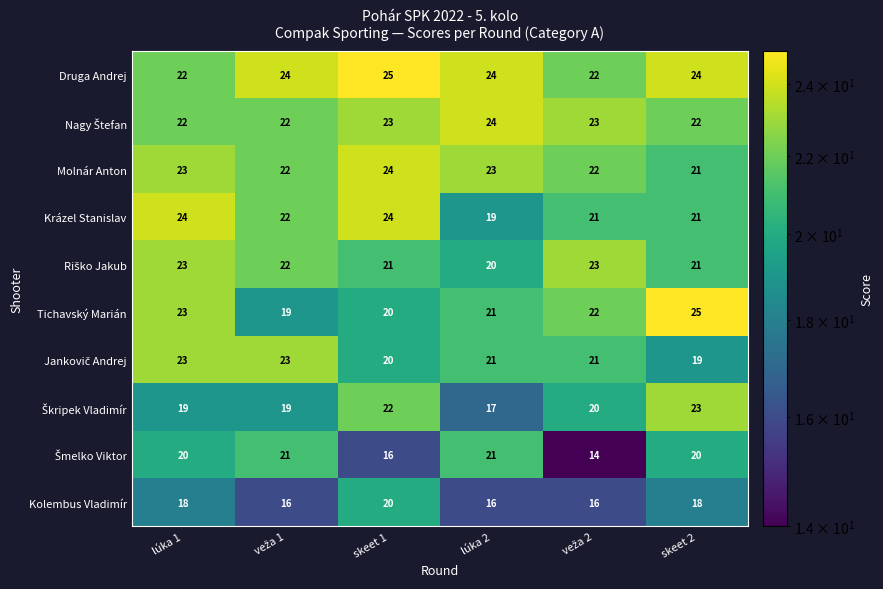

What is the difference between the highest and lowest values at lúka 1?

6